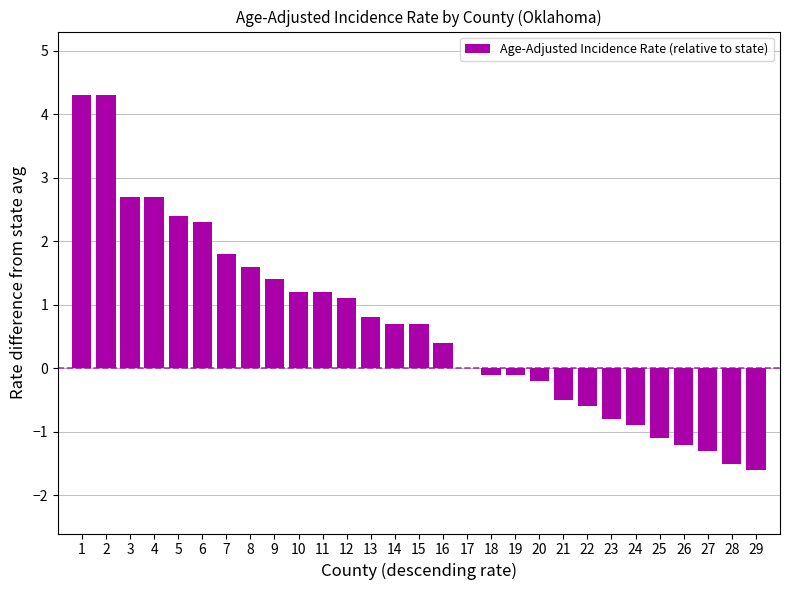

What is the maximum value shown in the chart?

4.3